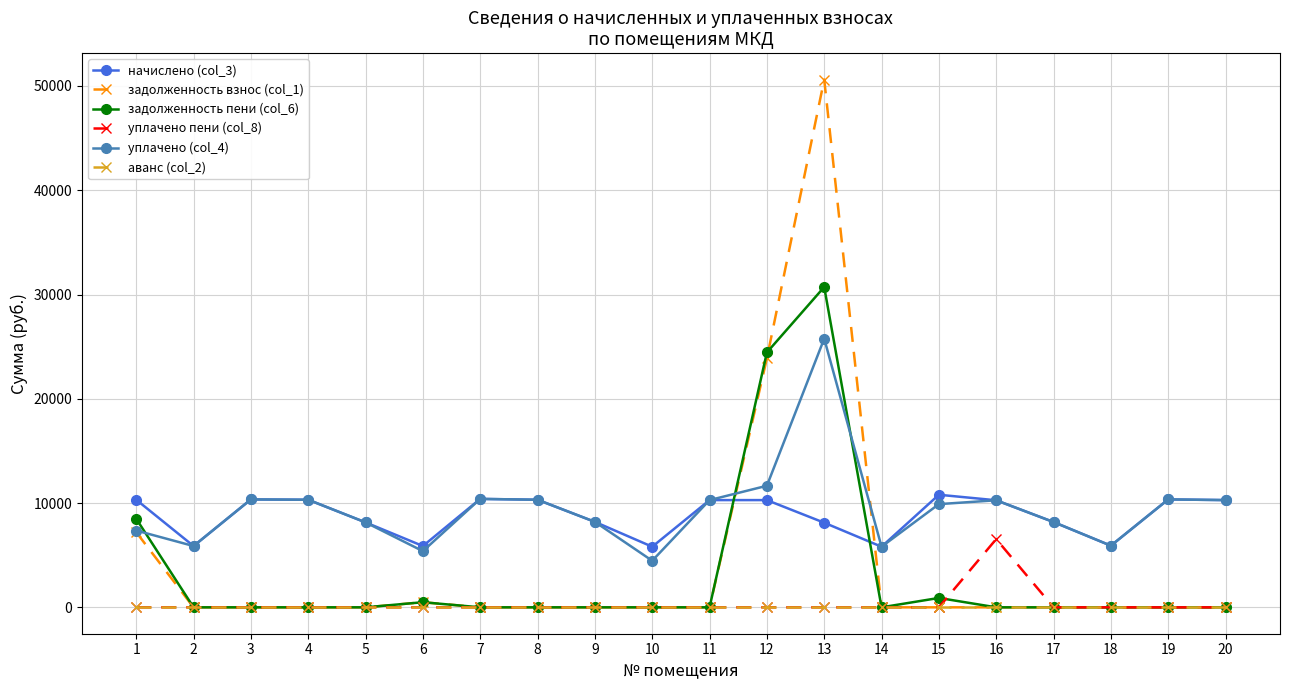

True or false: начислено (col_3) and аванс (col_2) intersect in this chart.

False